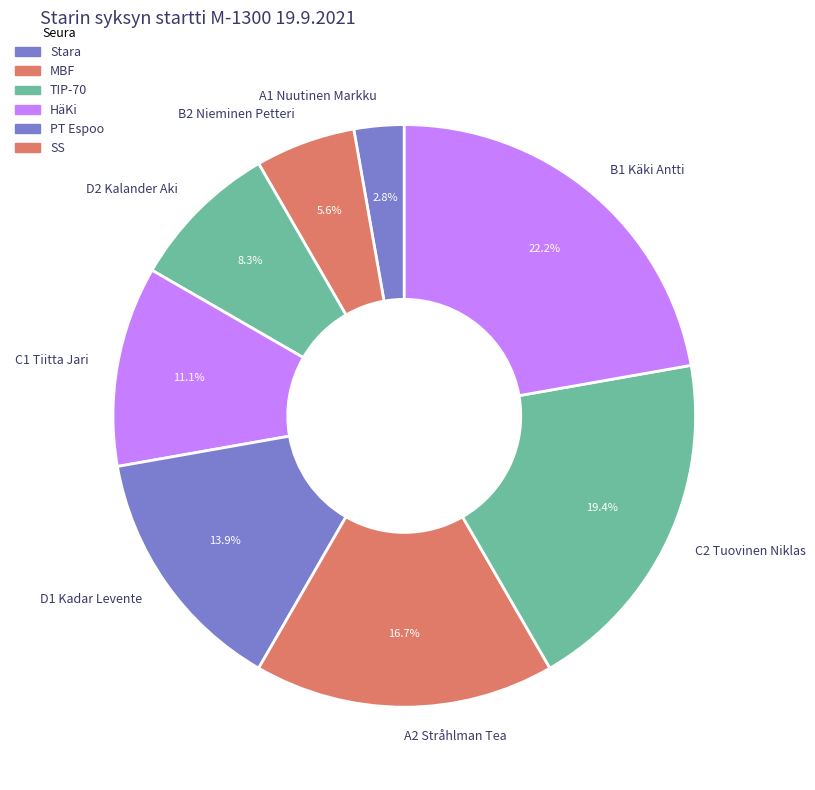

Is it true that D2 Kalander Aki is 8% of the pie?

True